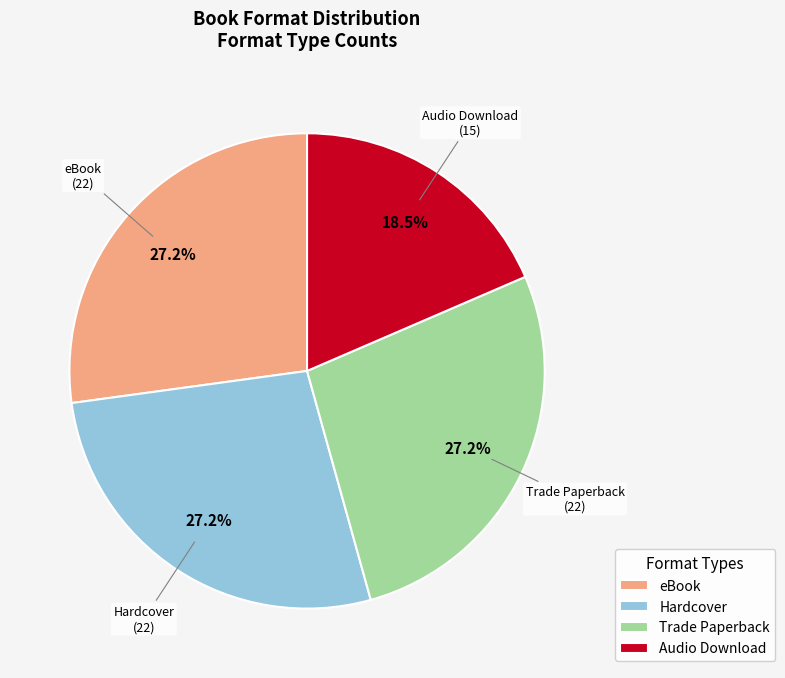

What is the ratio of the value at Audio Download to the value at Hardcover?

0.7